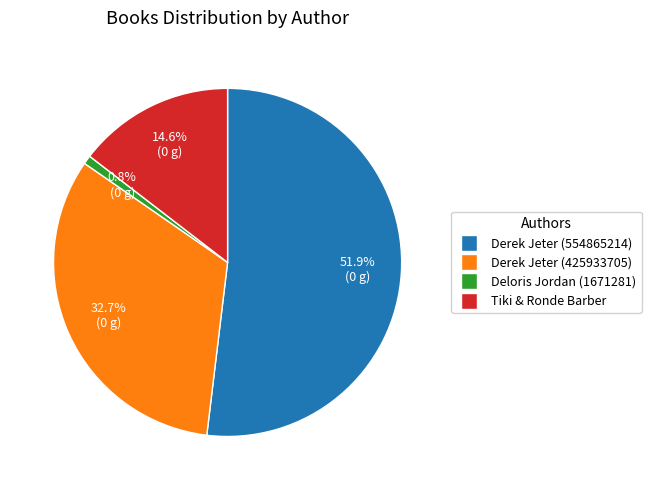

Is there a majority slice in this chart?

Yes